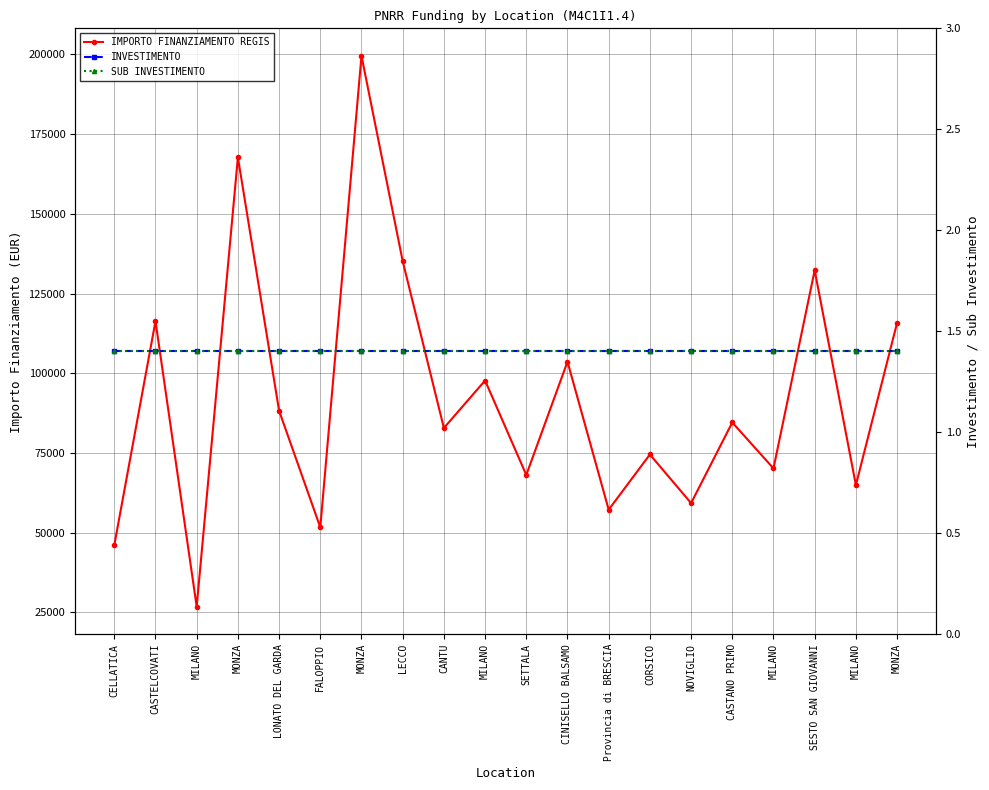

What is the average value of the IMPORTO FINANZIAMENTO REGIS series?

92102.3